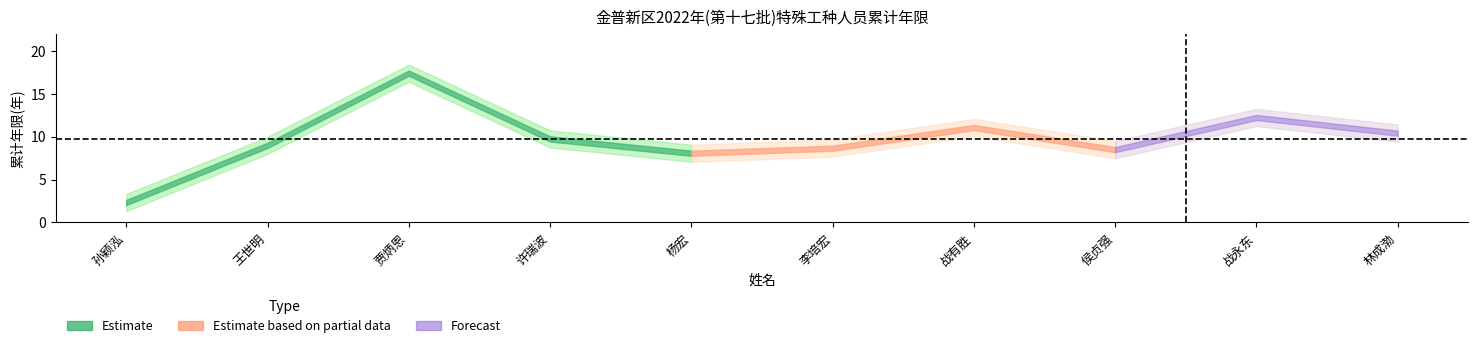

True or false: 累计年限_lower and 累计年限_upper intersect in this chart.

False